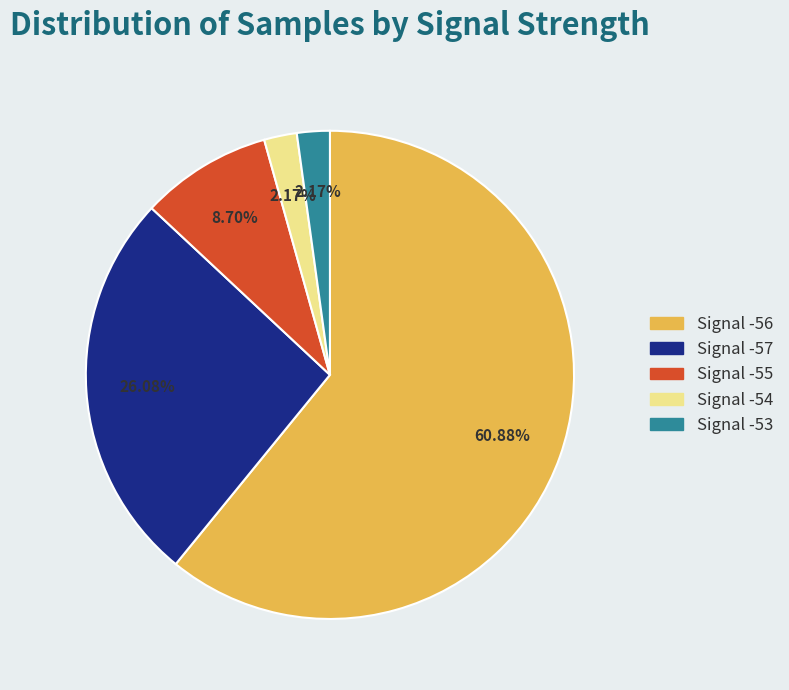

Is there a majority slice in this chart?

Yes